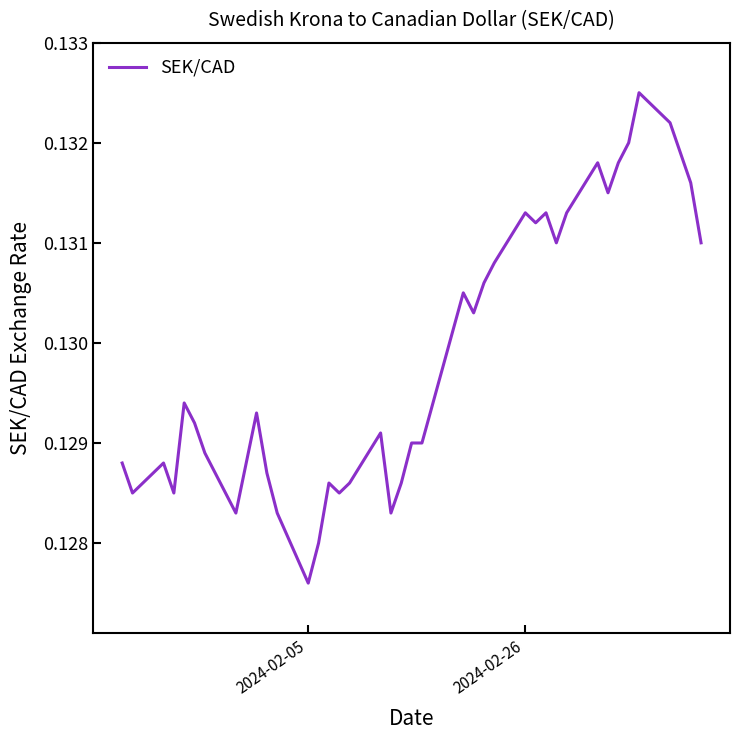

Does the chart have visible grid lines?

No